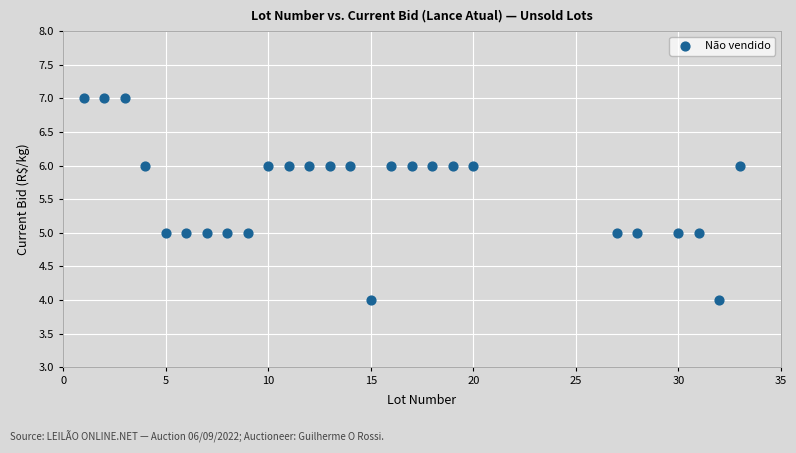

What is the range of X values (max minus min)?

32